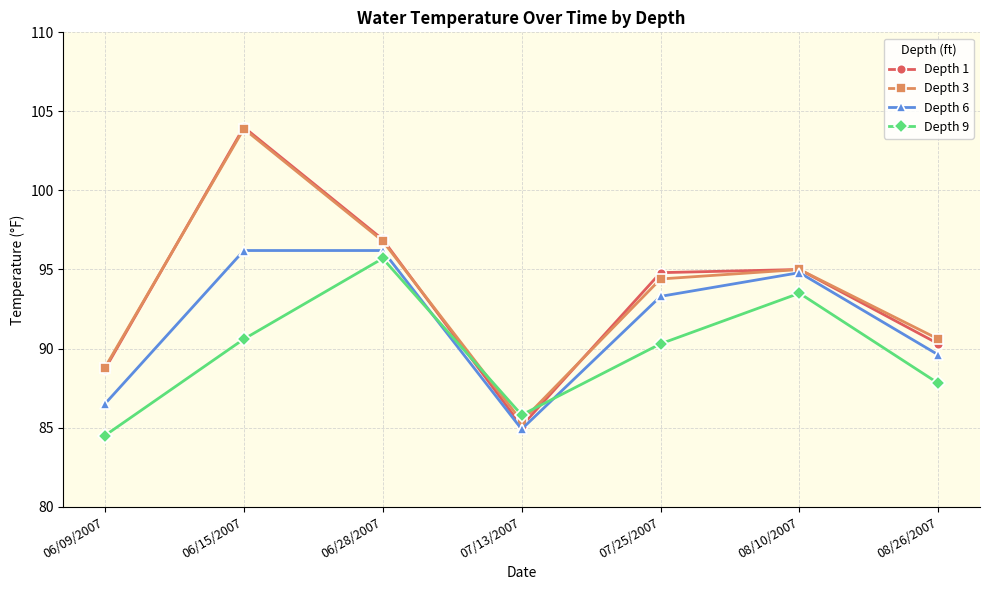

Reading left to right, transcribe all the data shown in this chart.

Depth 1: 88.7	104.0	96.9	85.1	94.8	95.0	90.3
Depth 3: 88.8	103.9	96.8	85.4	94.4	95.0	90.6
Depth 6: 86.5	96.2	96.2	84.9	93.3	94.8	89.6
Depth 9: 84.5	90.6	95.7	85.8	90.3	93.5	87.8